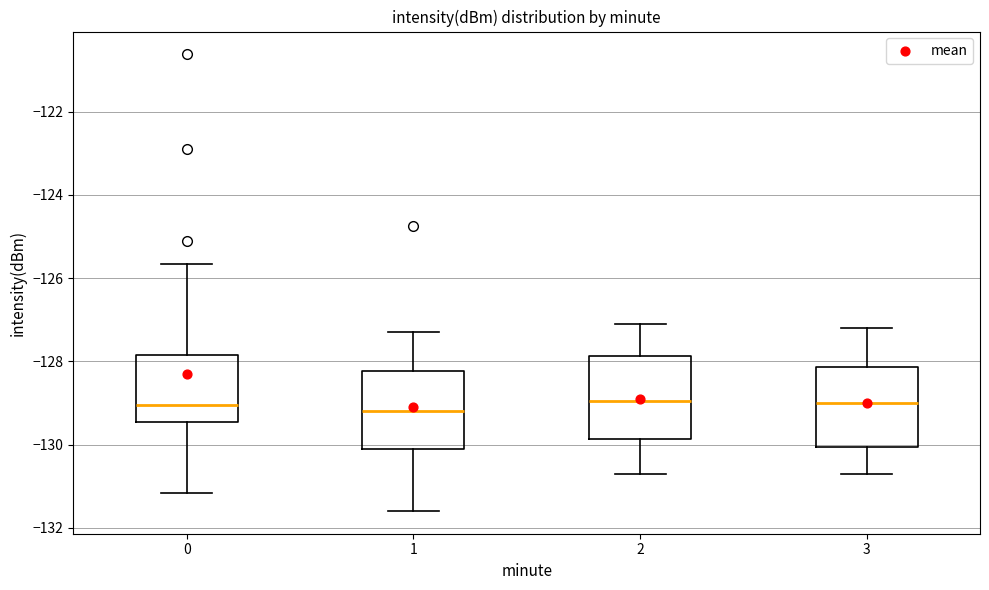

Where does the upper whisker of the box at x = 1 end on the y-axis? The values are not printed on the chart, so give them approximately, as read against the axis.

-127.2